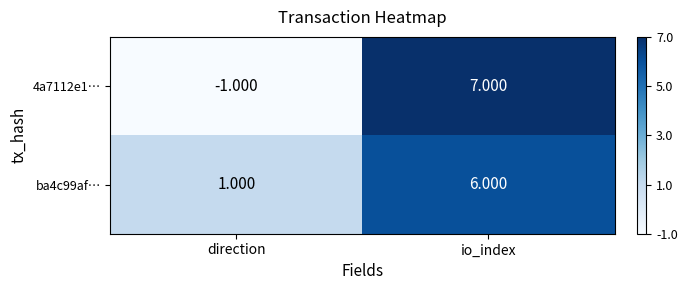

Which series changed the most between direction and io_index?

4a7112e1…